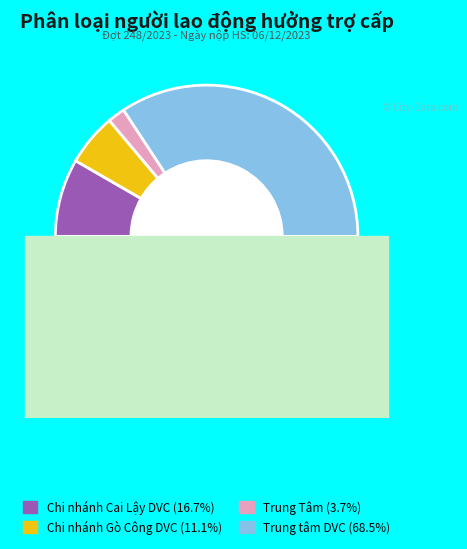

Count the number of slices in the pie.

4